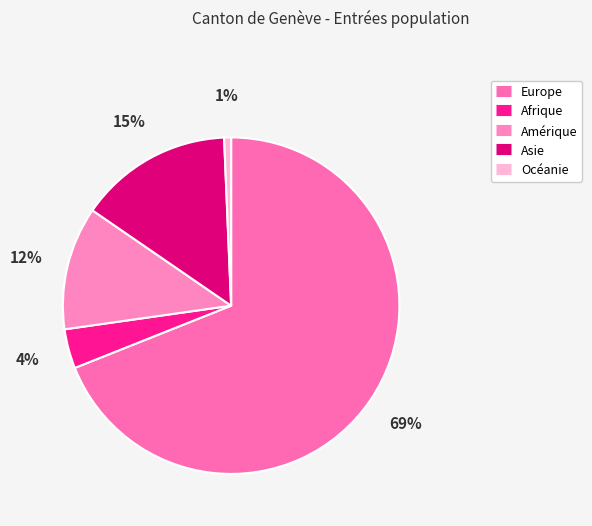

Which category has the biggest portion of the pie?

Europe